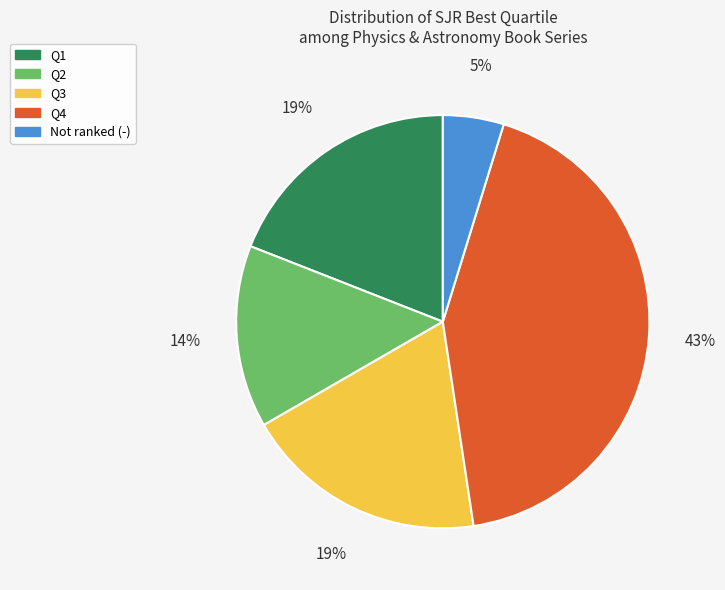

Is there a majority slice in this chart?

No